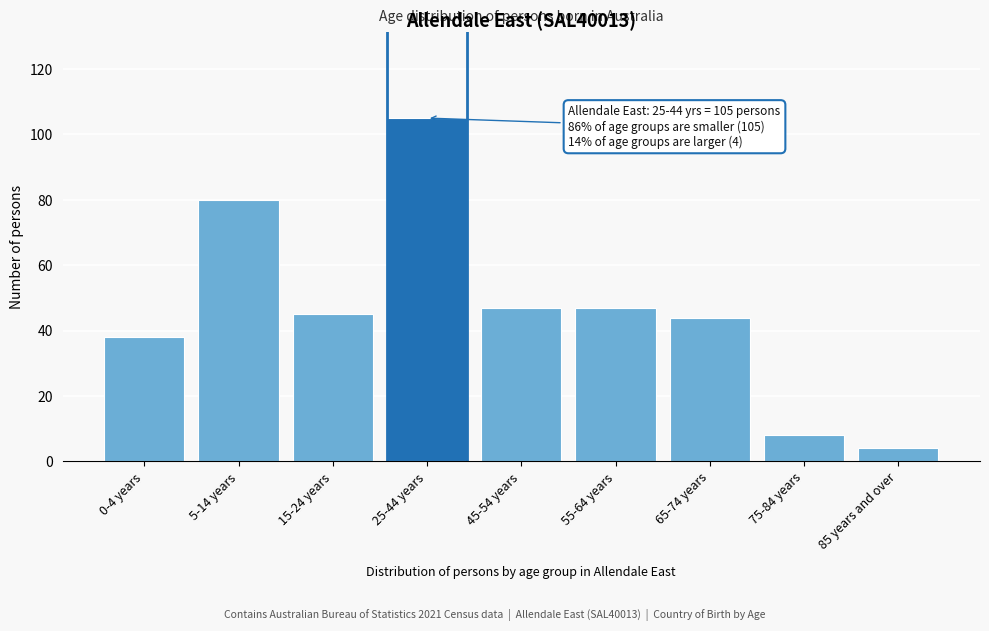

Reading left to right, transcribe all the data shown in this chart.

38	80	45	105	47	47	44	8	4